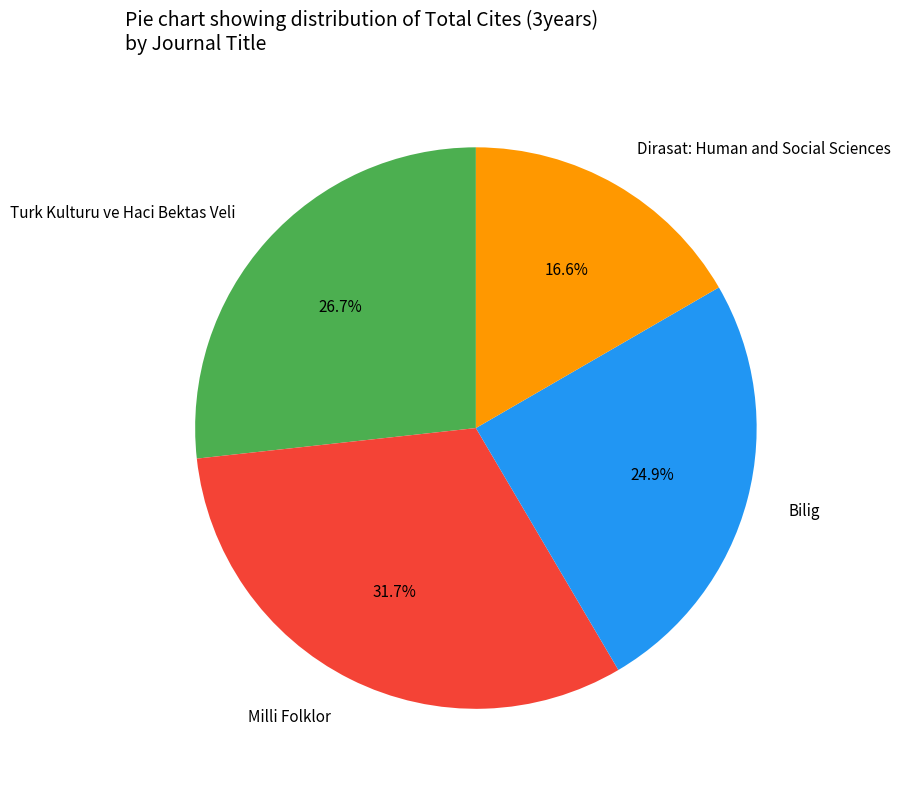

What percentage is the Turk Kulturu ve Haci Bektas Veli slice, to the nearest percent?

27%